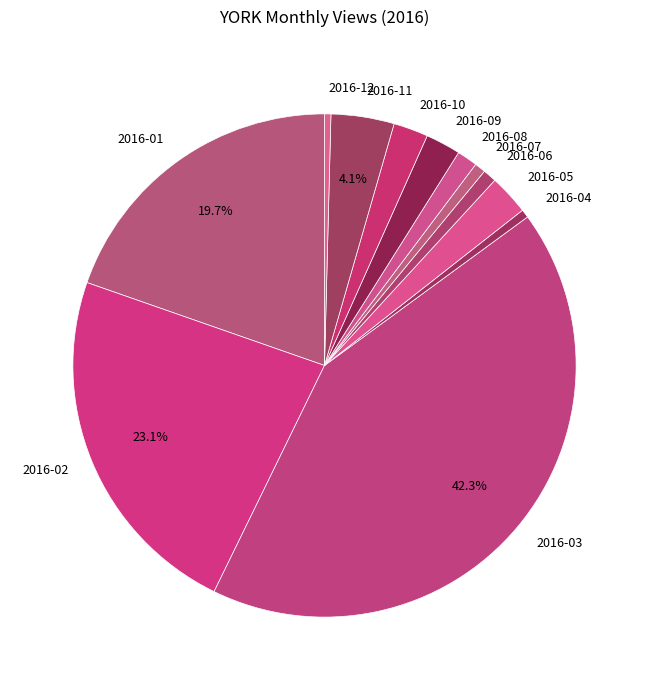

What is the ratio of the value at 2016-10 to the value at 2016-02?

0.1